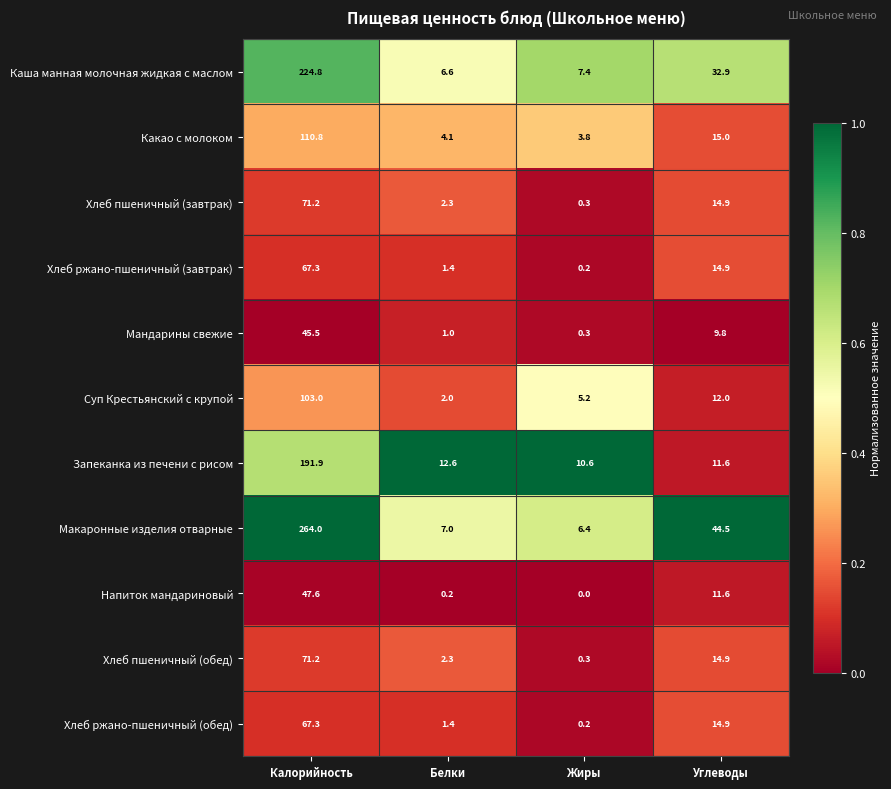

What is the sum of all Хлеб пшеничный (завтрак) values?

88.7